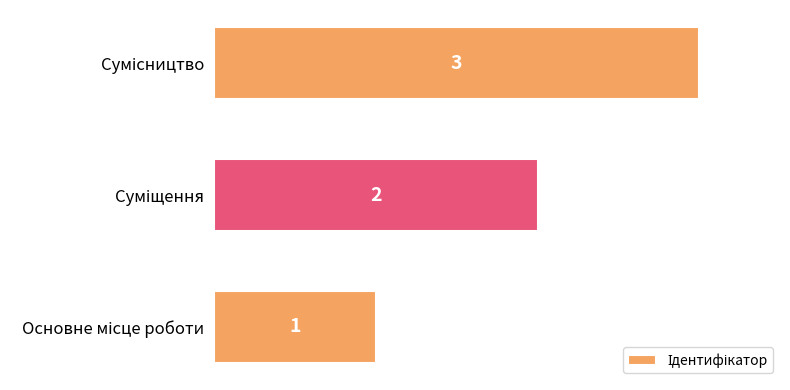

How many values are between 1 and 3?

3